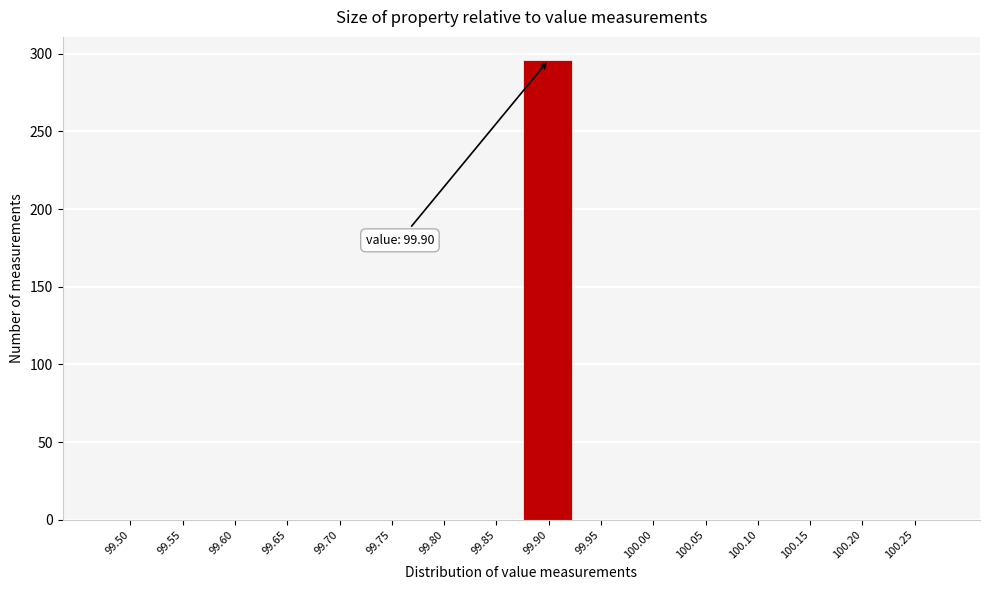

Reading left to right, what are all the values shown in this chart?

99.50=0	99.55=0	99.60=0	99.65=0	99.70=0	99.75=0	99.80=0	99.85=0	99.90=296	99.95=0	100.00=0	100.05=0	100.10=0	100.15=0	100.20=0	100.25=0